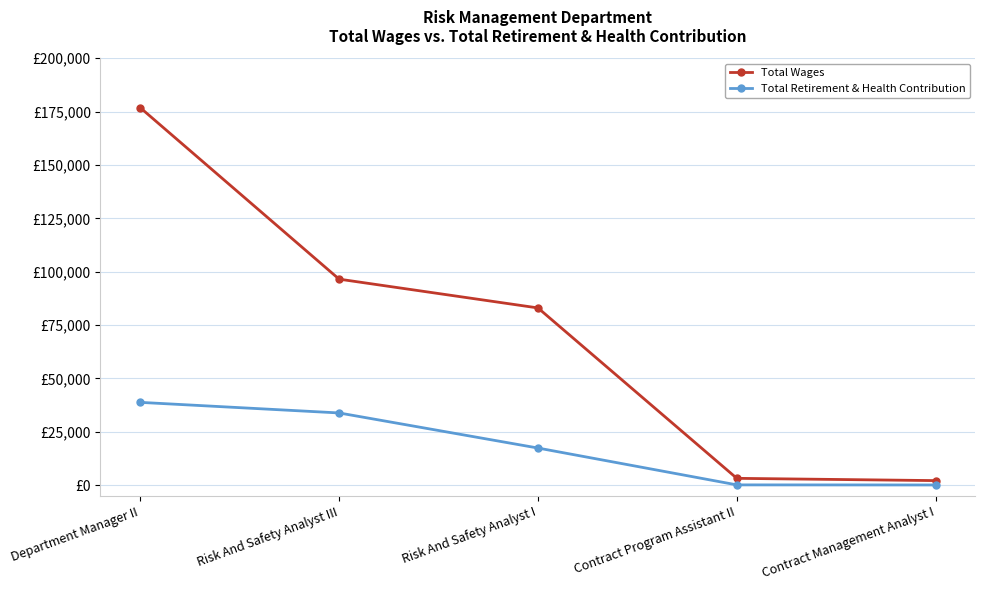

Read the Total Wages value at Department Manager II.

176846